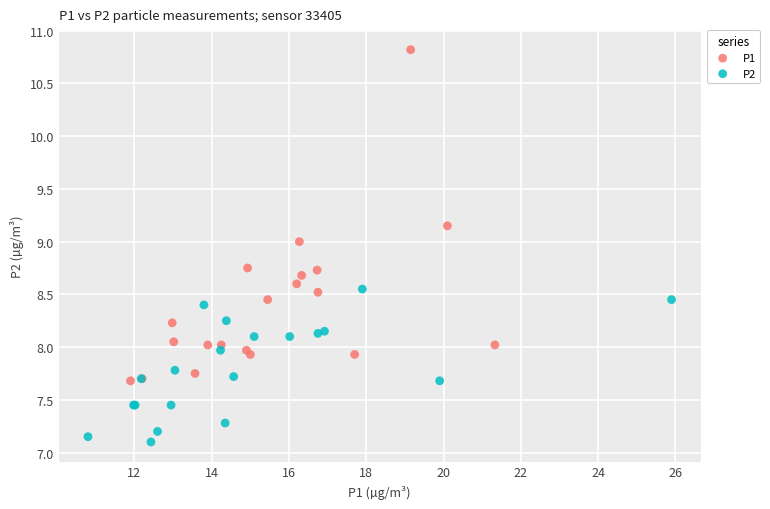

Which series has the widest spread of Y values?

P1